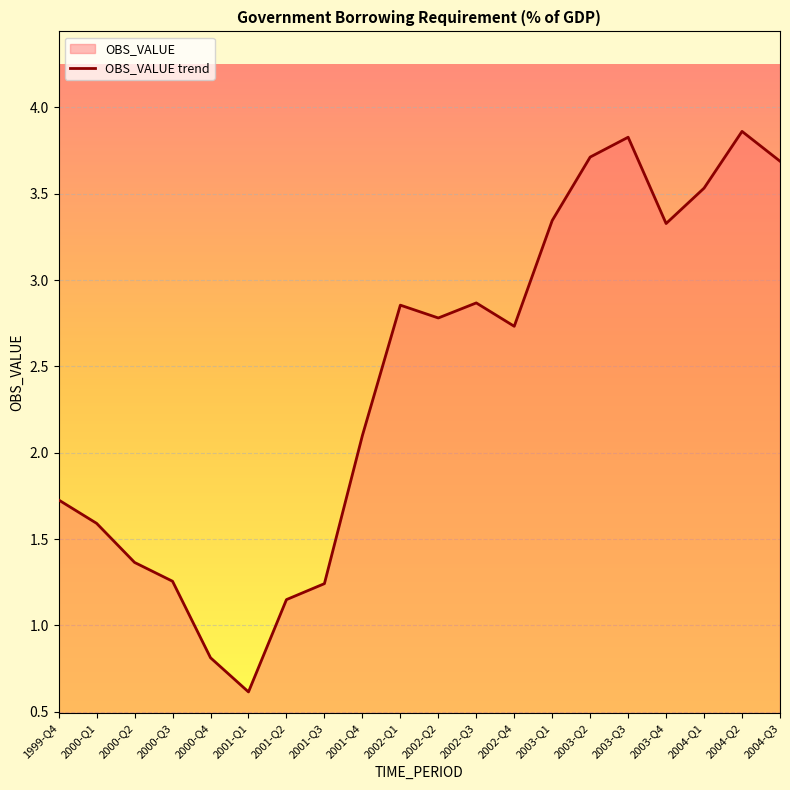

How many interior local valleys (lower than both neighbors) does the data have?

4